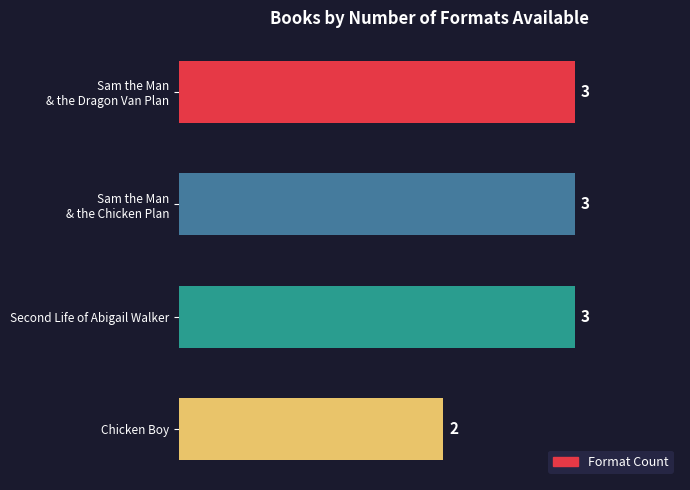

What is the average value?

3